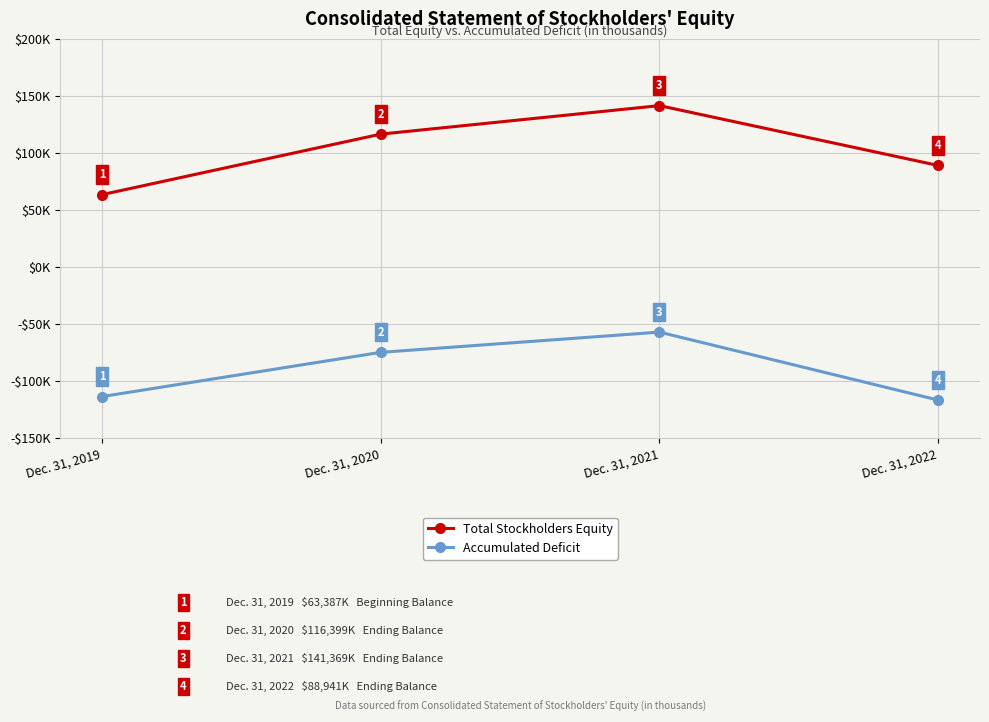

Is the value of Total Stockholders Equity at Dec. 31, 2021 greater than the value of Accumulated Deficit at Dec. 31, 2020?

Yes